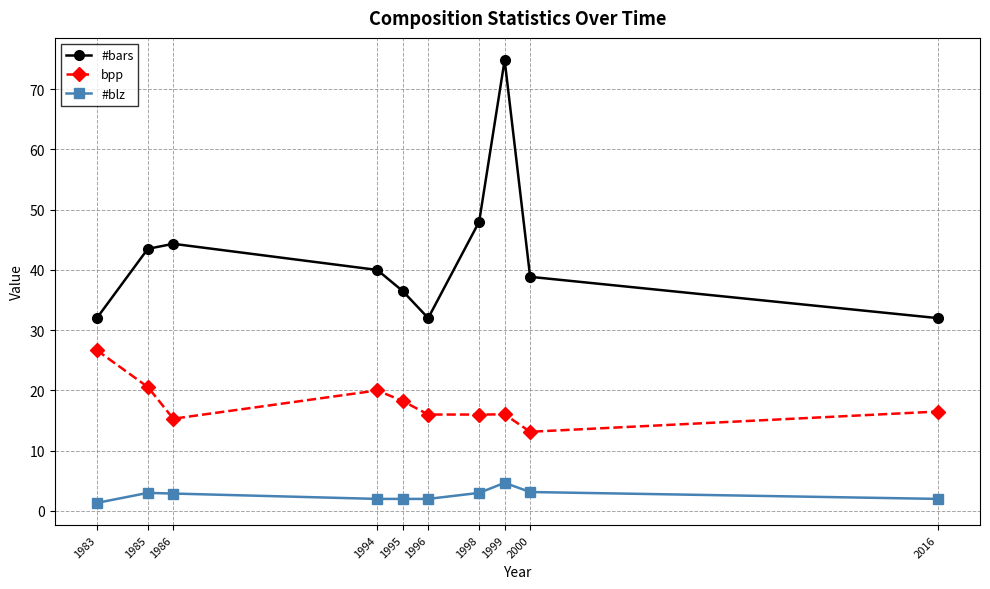

Where is the first local minimum for #bars?

1996